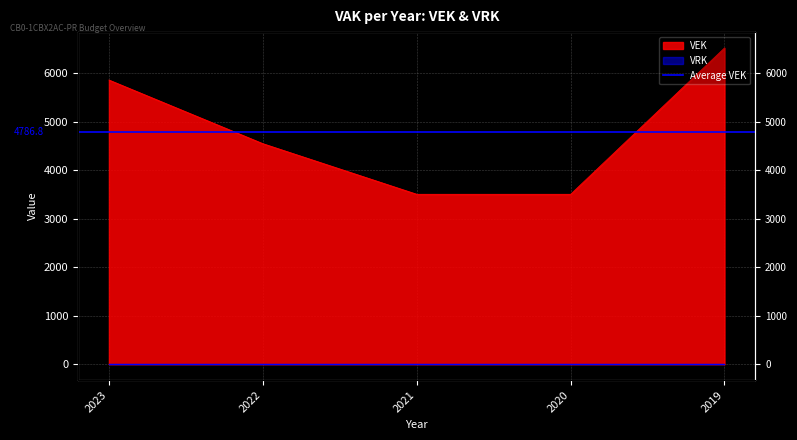

True or false: there are more than 0 points higher than both neighbors.

False